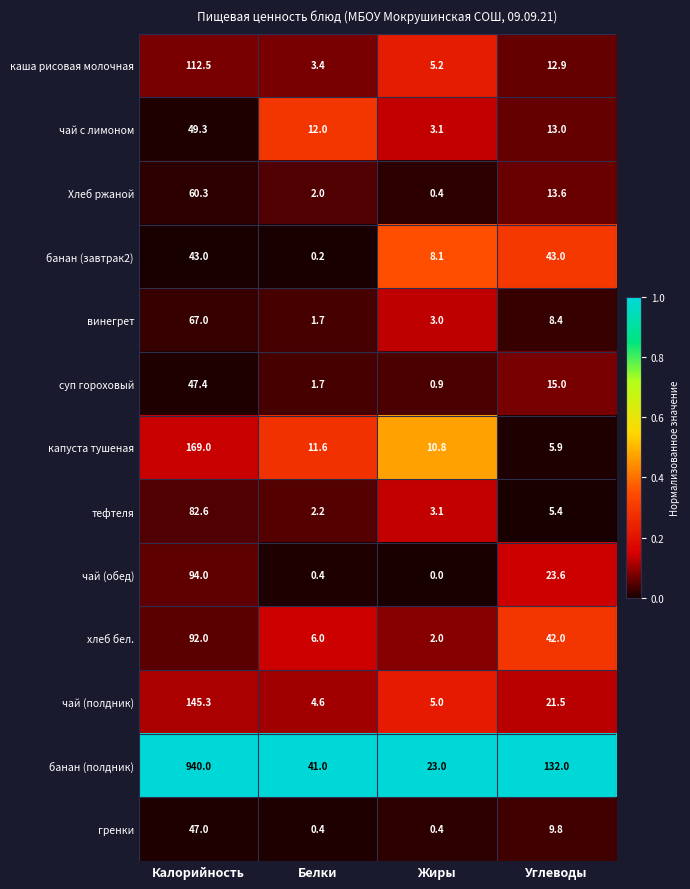

What is the greatest value displayed?

940.0